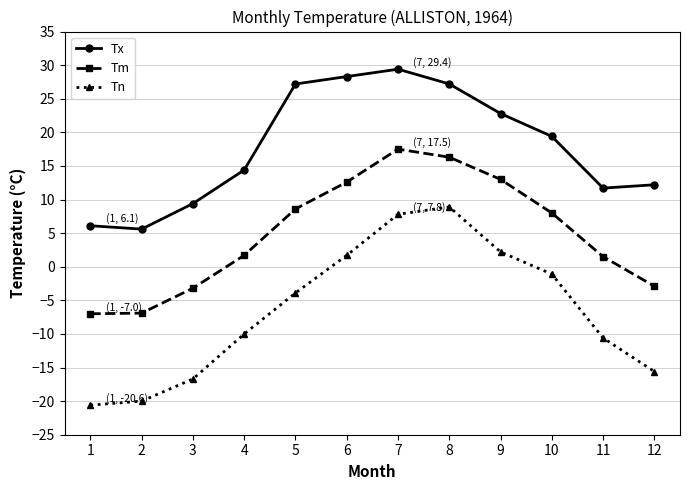

At which label does Tn first exceed -3?

6